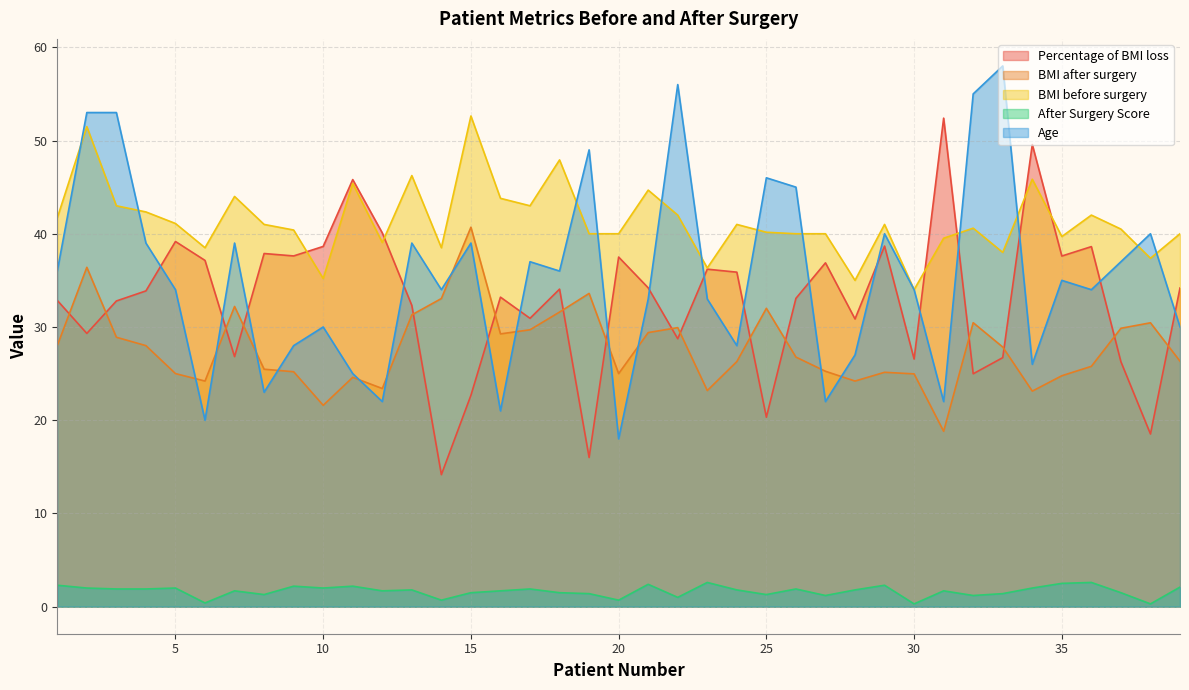

Rank the categories by BMI after surgery value from highest to lowest.

15, 2, 19, 14, 7, 25, 18, 13, 32, 38, 22, 37, 17, 21, 16, 3, 1, 4, 33, 26, 39, 24, 36, 8, 27, 9, 29, 5, 20, 30, 35, 11, 6, 28, 12, 23, 34, 10, 31